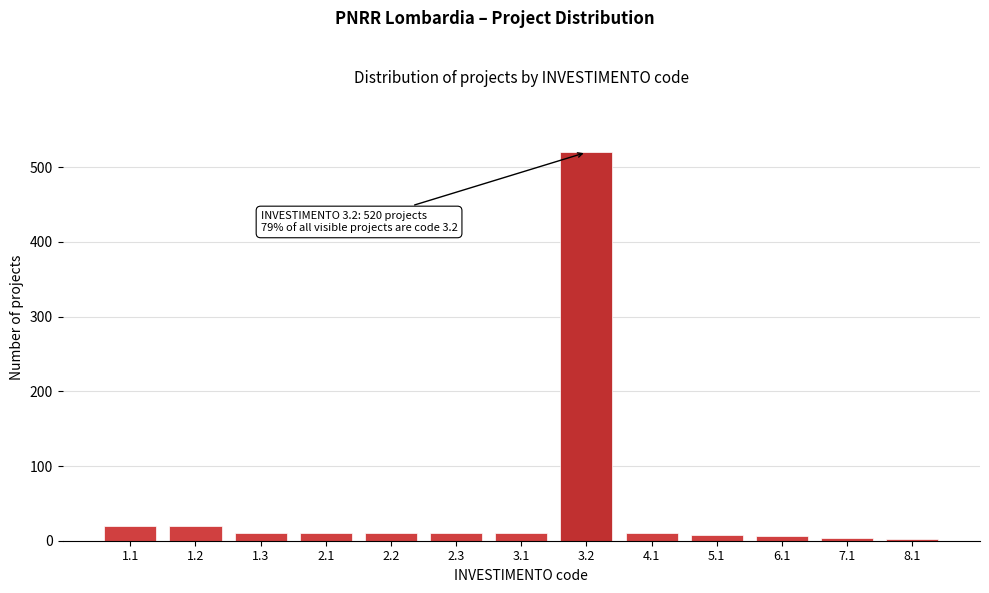

What is the greatest value displayed?

520